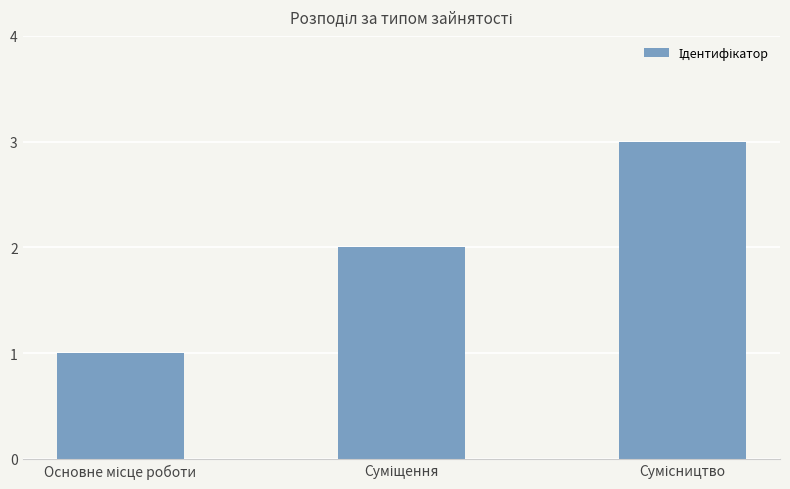

Does the chart contain stacked bars?

No